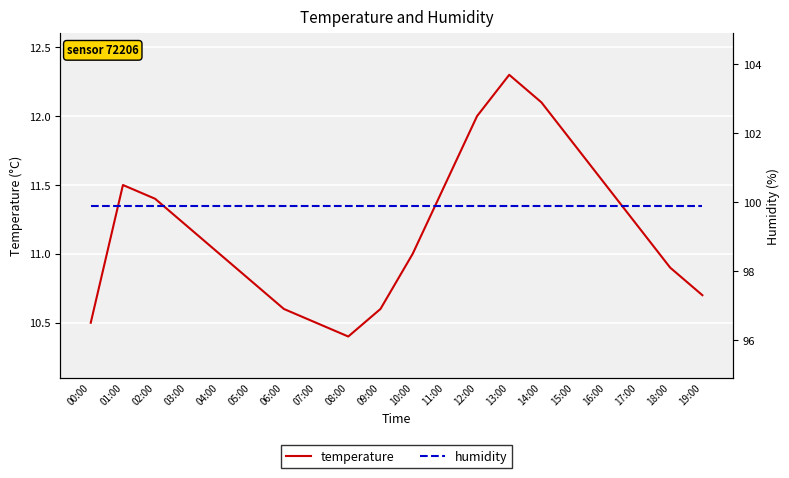

At which label is humidity closest to 99?

00:00